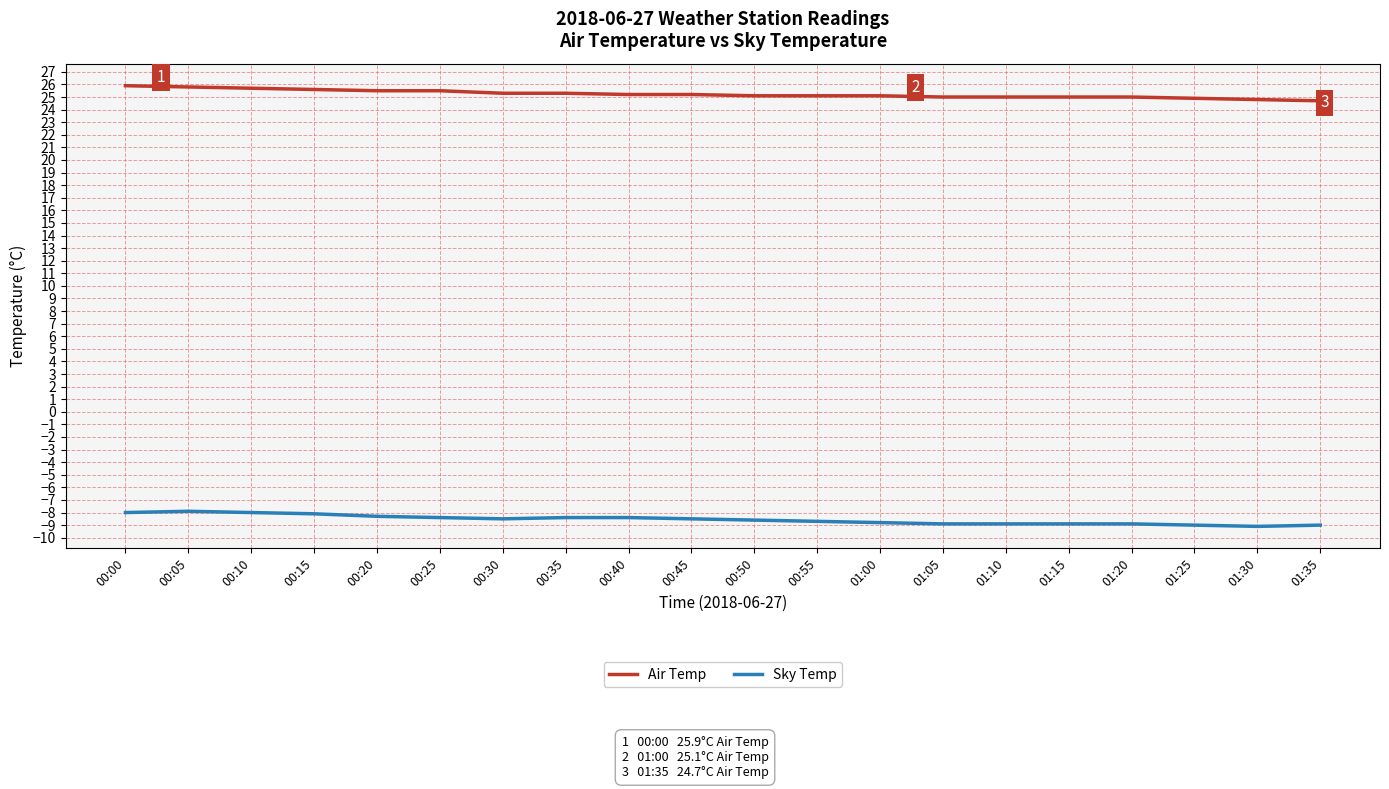

Rank the series by their average value, from lowest to highest.

Sky Temp, Air Temp